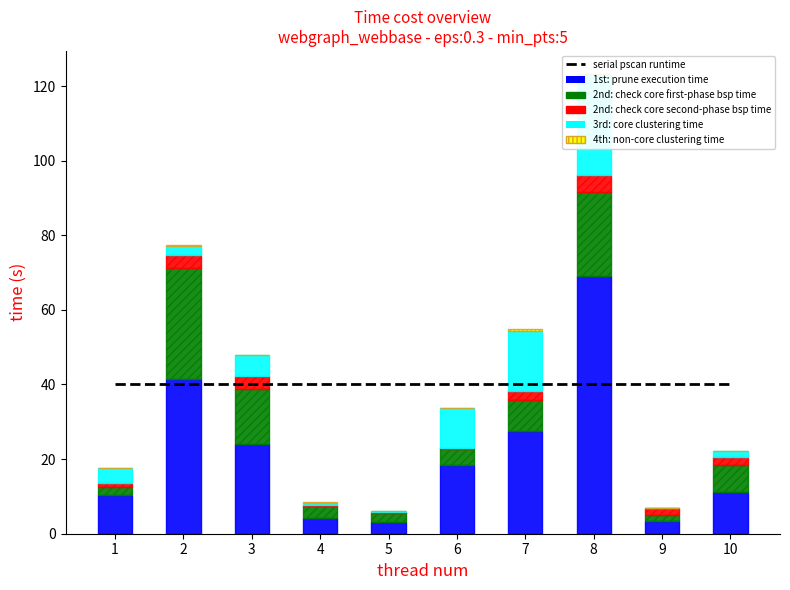

Which series changed the most between 1 and 7?

1st: prune execution time